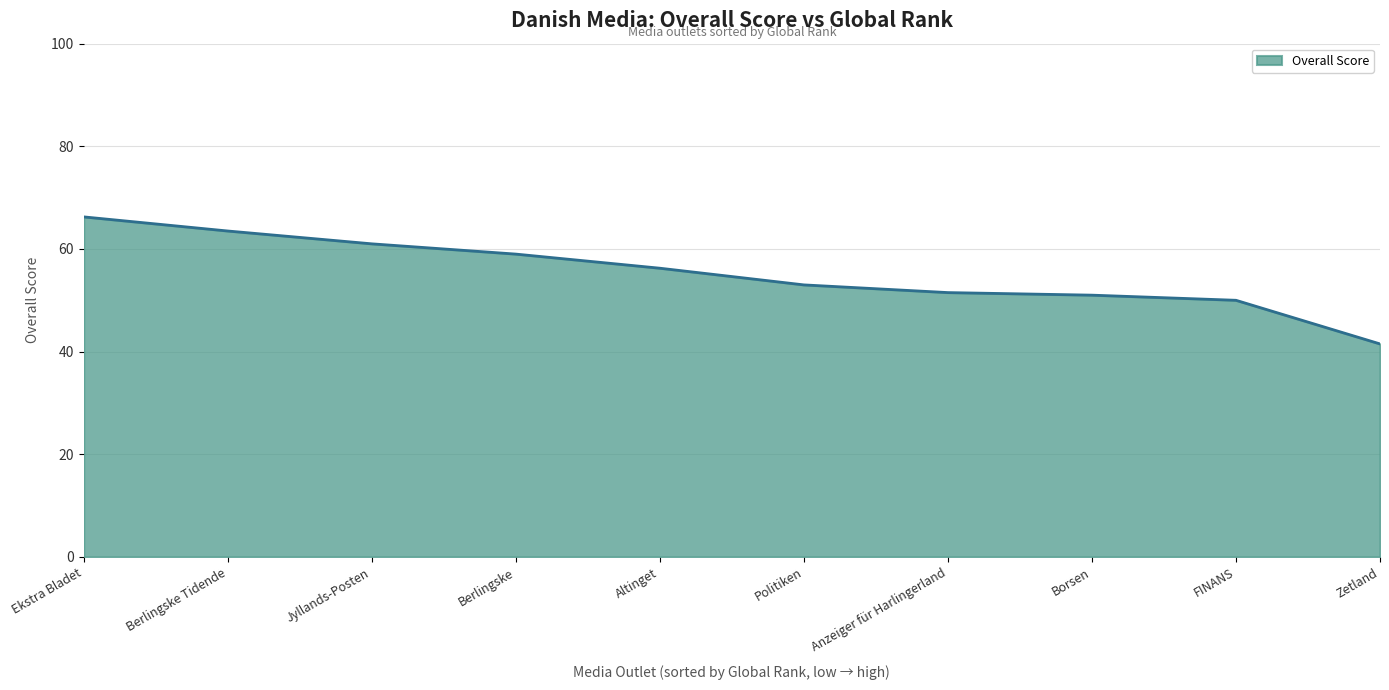

Is it true that the value at Borsen is 72.2?

False